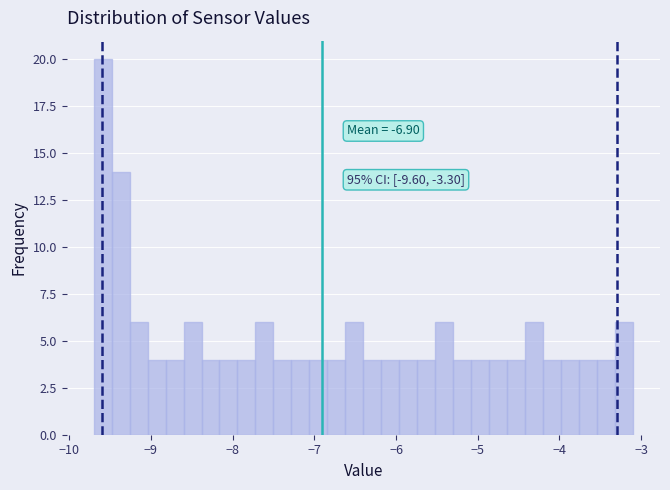

Around what value on the x-axis is the tallest bar? Give the approximate position of its centre, as read against the axis.

-9.6